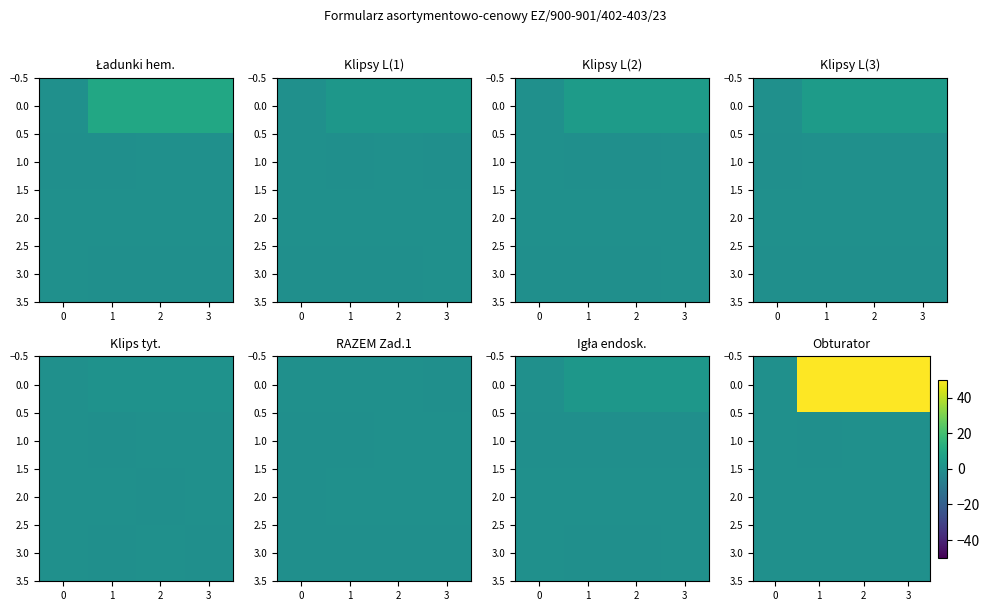

The row_3 series shows 0.1 at 0. True or false?

False